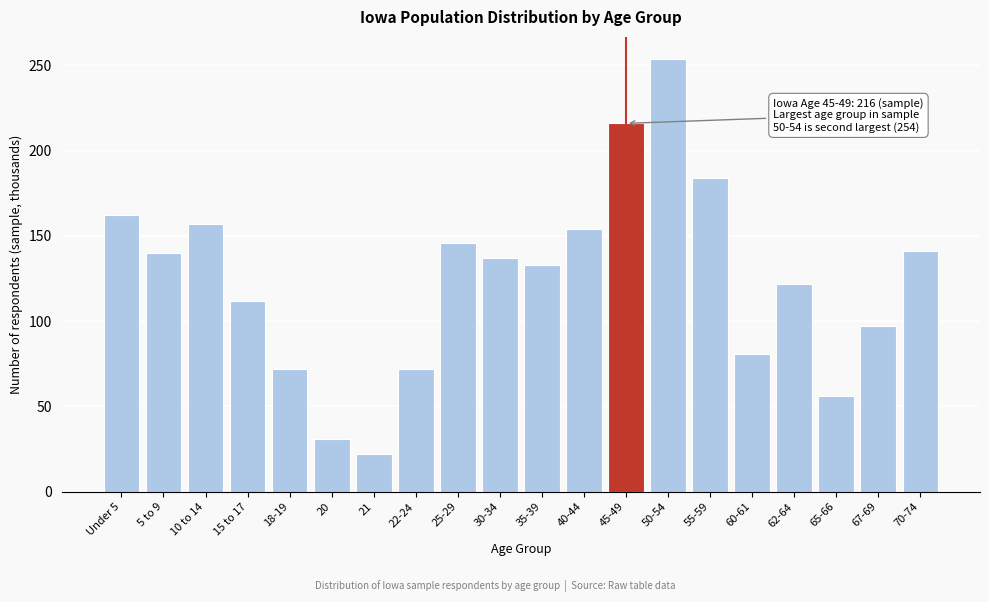

Which has a higher value, 55-59 or 67-69?

55-59